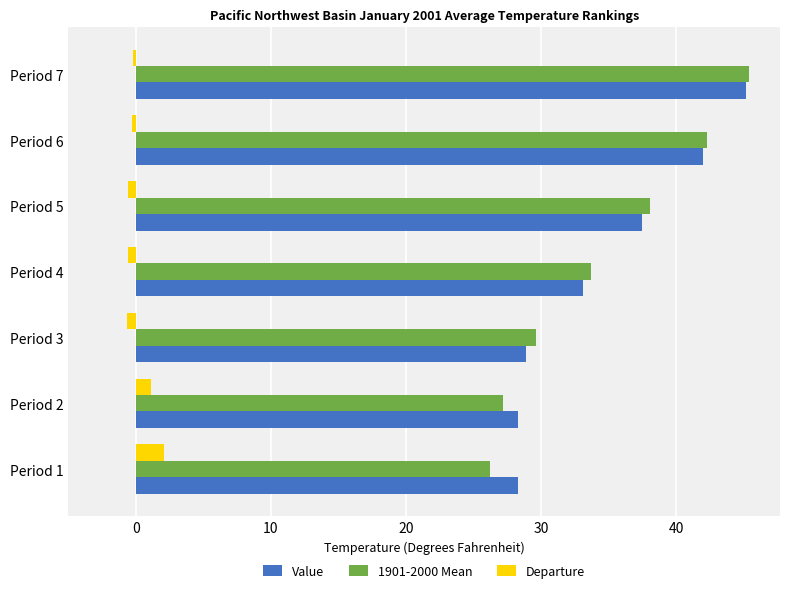

What is the difference between the highest and lowest values at Period 2?

27.2